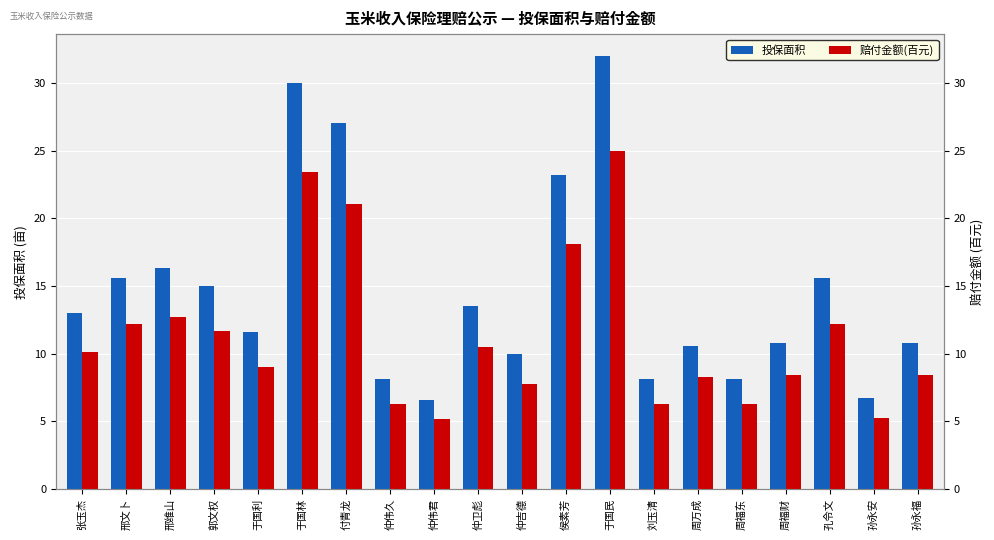

Reading left to right, list all the values displayed in this chart.

投保面积: 张玉杰=13.0	邢文卜=15.6	邢维山=16.3	郭文权=15.0	于国利=11.6	于国林=30.0	付青龙=27.0	仲伟久=8.1	仲伟君=6.6	仲卫彪=13.5	仲吉德=10.0	侯素芳=23.2	于国民=32.0	刘玉清=8.1	周万成=10.6	周福东=8.1	周福财=10.8	孔令文=15.6	孙永安=6.7	孙永福=10.8
赔付金额(百元): 张玉杰=10.1	邢文卜=12.2	邢维山=12.7	郭文权=11.7	于国利=9.0	于国林=23.4	付青龙=21.1	仲伟久=6.3	仲伟君=5.1	仲卫彪=10.5	仲吉德=7.8	侯素芳=18.1	于国民=25.0	刘玉清=6.3	周万成=8.3	周福东=6.3	周福财=8.4	孔令文=12.2	孙永安=5.3	孙永福=8.4